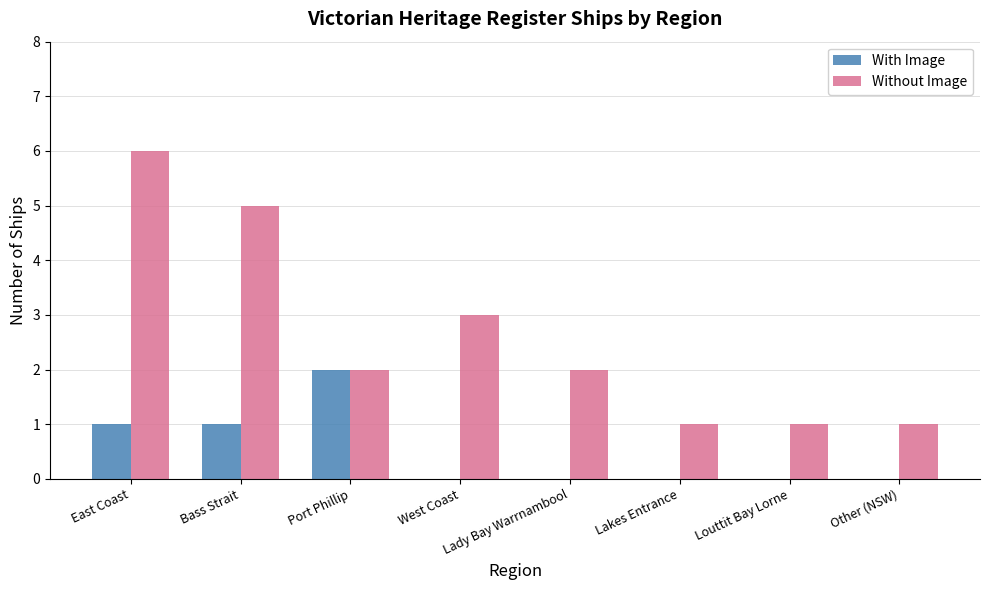

What is the total value across all series at Port Phillip?

4